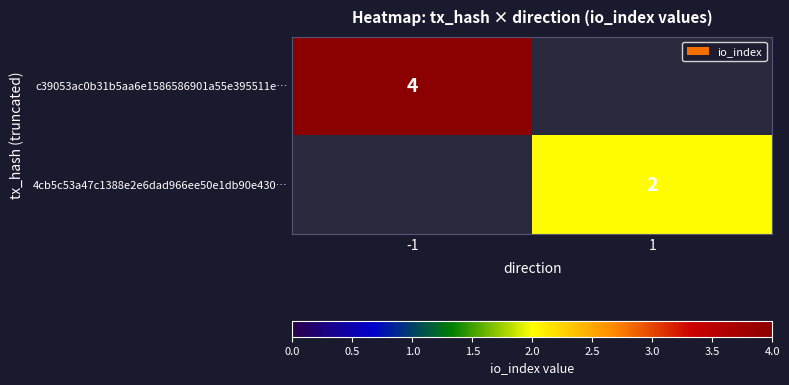

True or false: 4cb5c53a47c1388e2e6dad966ee50e1db90e430… has a value of 3 at 1.

False